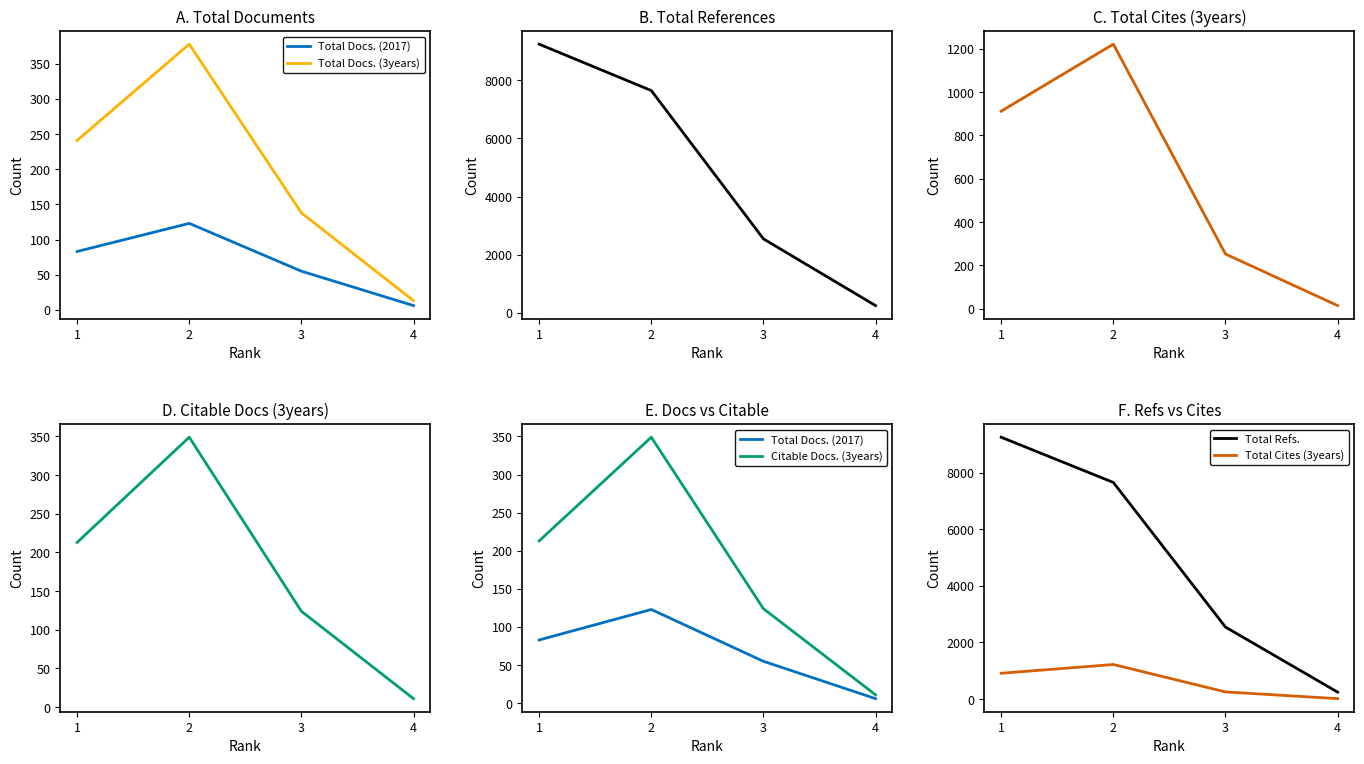

Between 3 and 4, which series saw the biggest shift?

Total Refs.